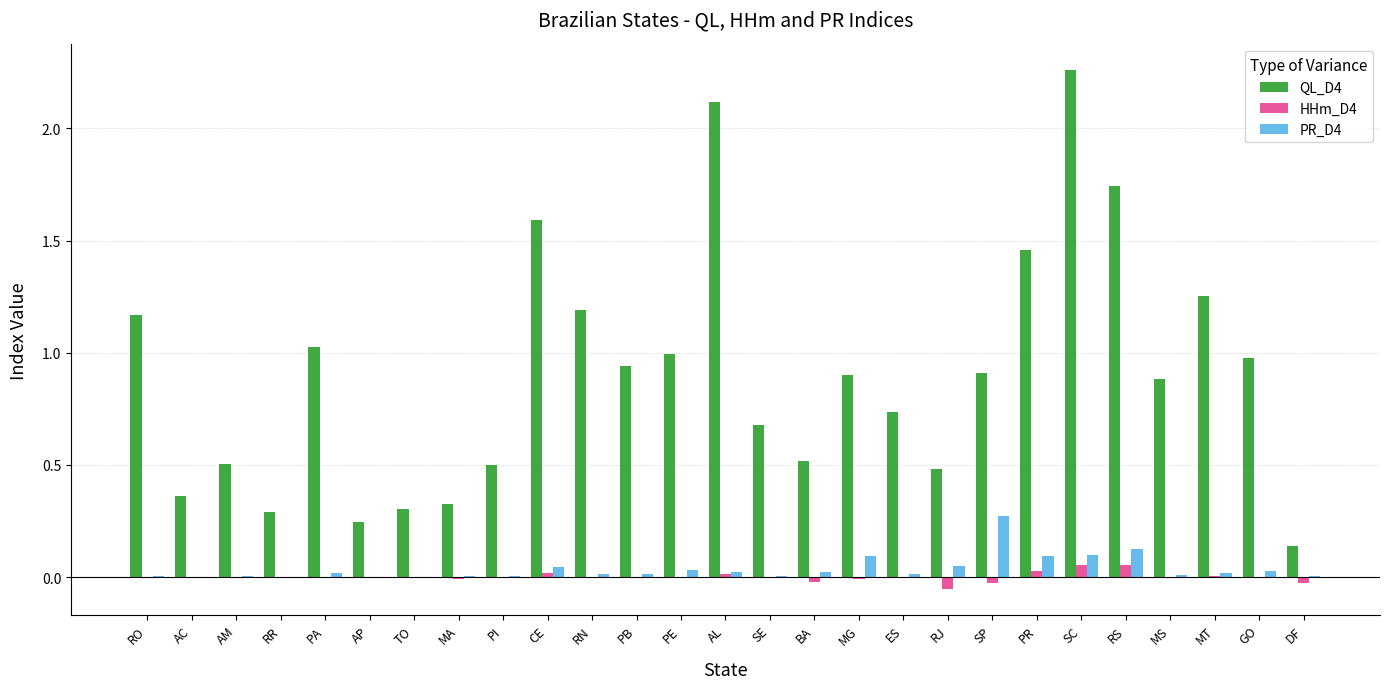

Which series has the largest total across all categories?

QL_D4